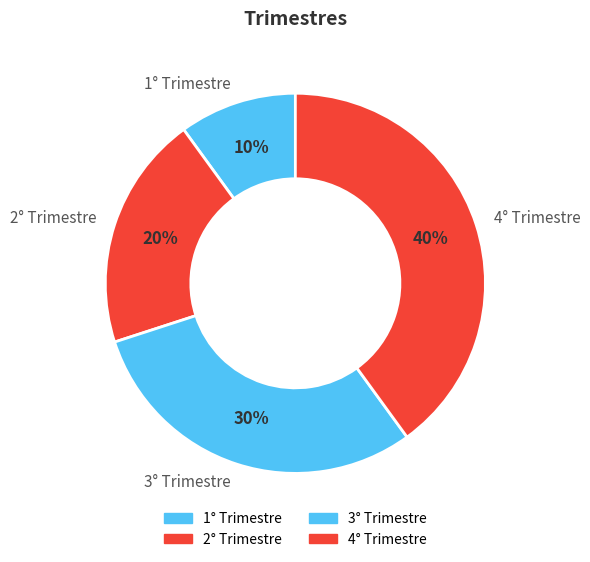

Count the number of slices in the pie.

4